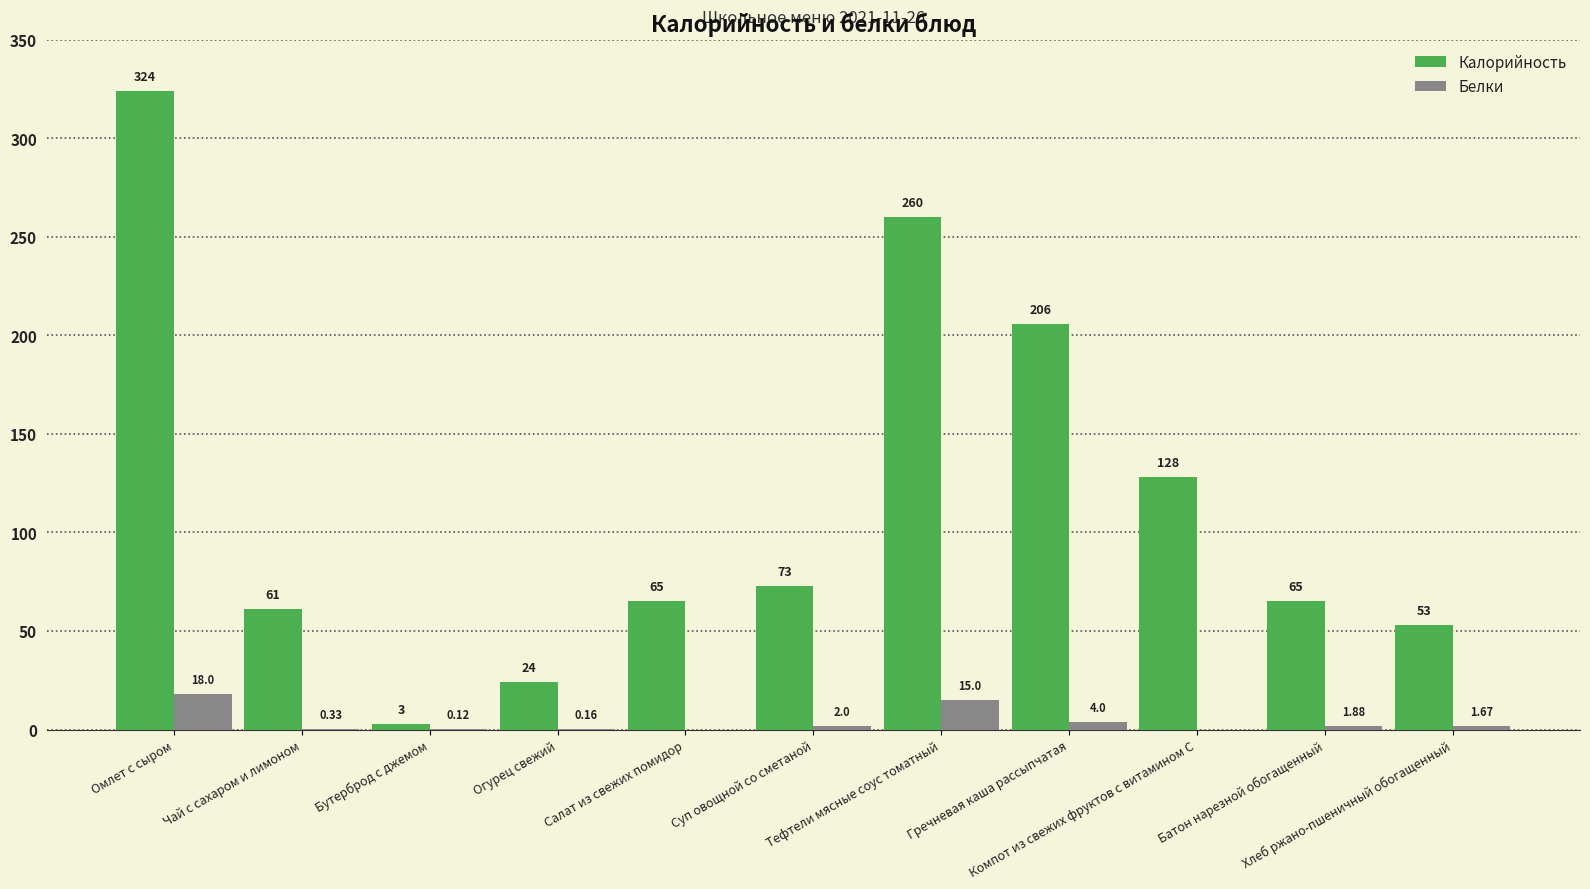

What is the average value of the Калорийность series?

114.7